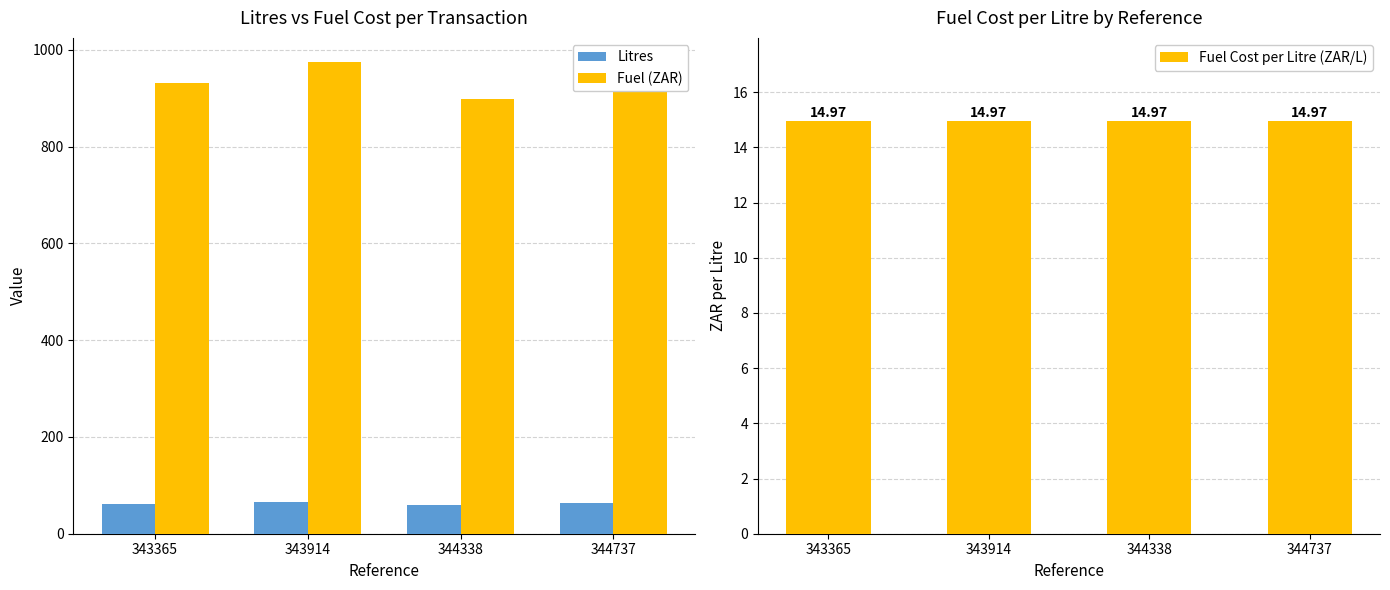

What is the lowest value of the Fuel (ZAR) series?

898.3